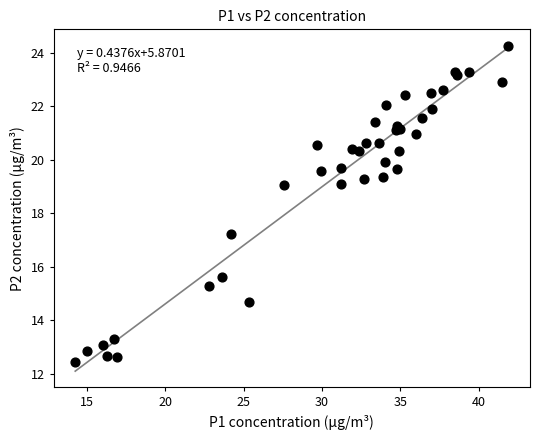

What Y value in the scatter plot is closest to 18?

17.2